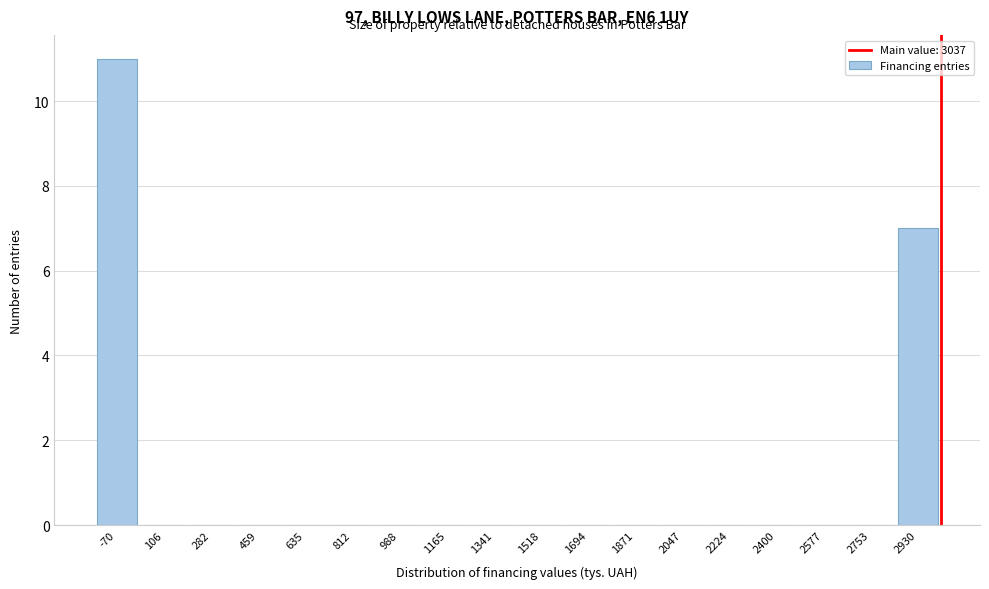

Reading left to right, list all the values displayed in this chart.

-70=11	106=0	282=0	459=0	635=0	812=0	988=0	1165=0	1341=0	1518=0	1694=0	1871=0	2047=0	2224=0	2400=0	2577=0	2753=0	2930=7